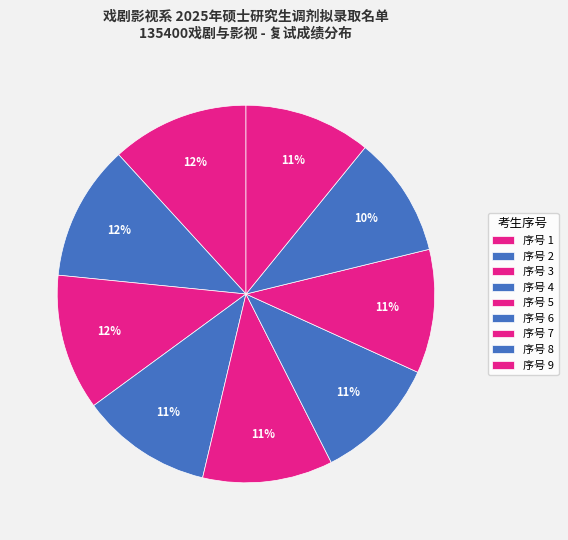

How many segments does this pie chart have?

9